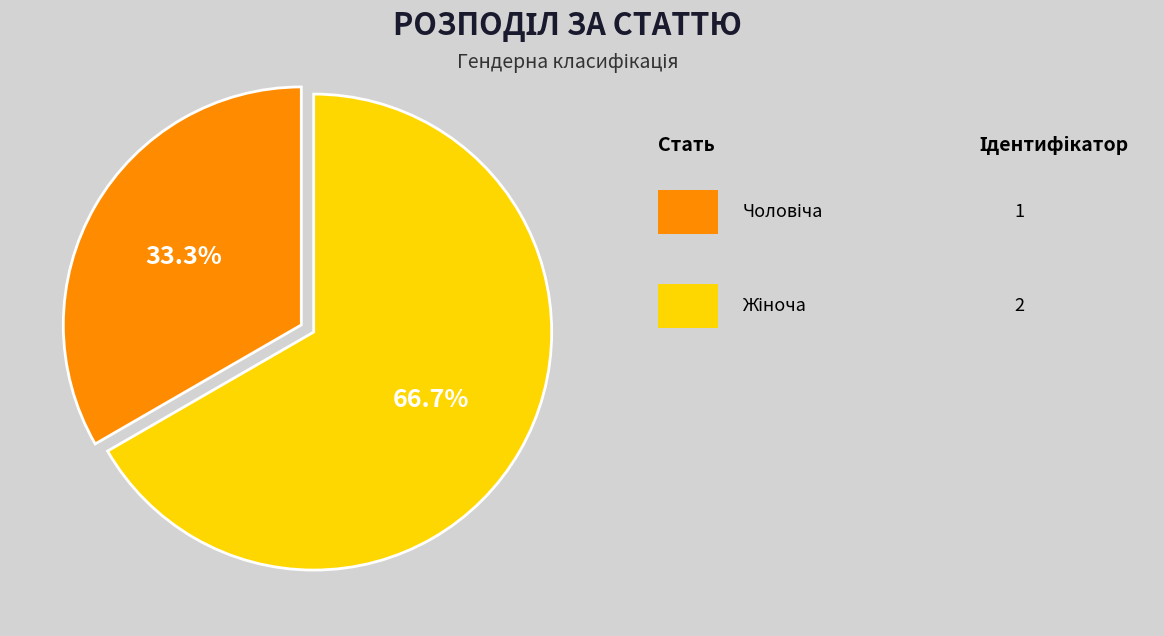

Is there a majority slice in this chart?

Yes